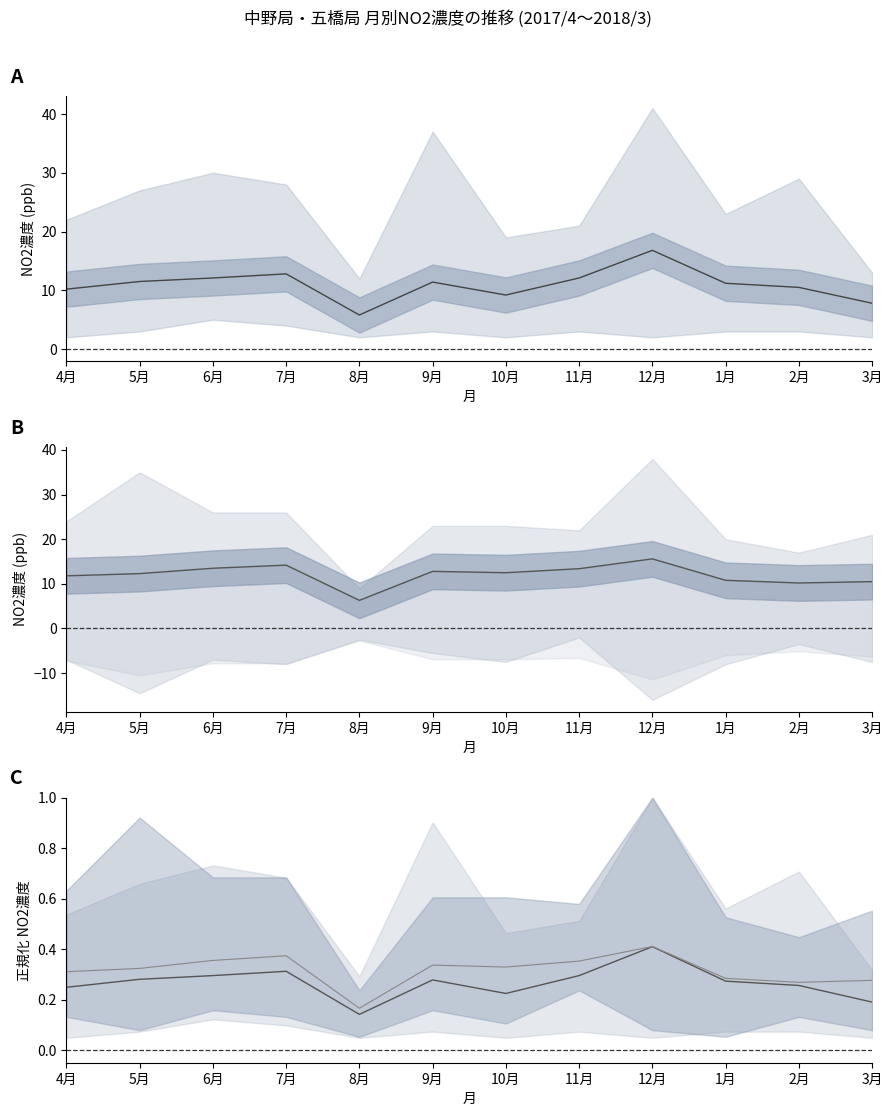

At 9月, list the series in order from smallest to largest.

中野 (norm), 五橋 (norm), 中野, 五橋